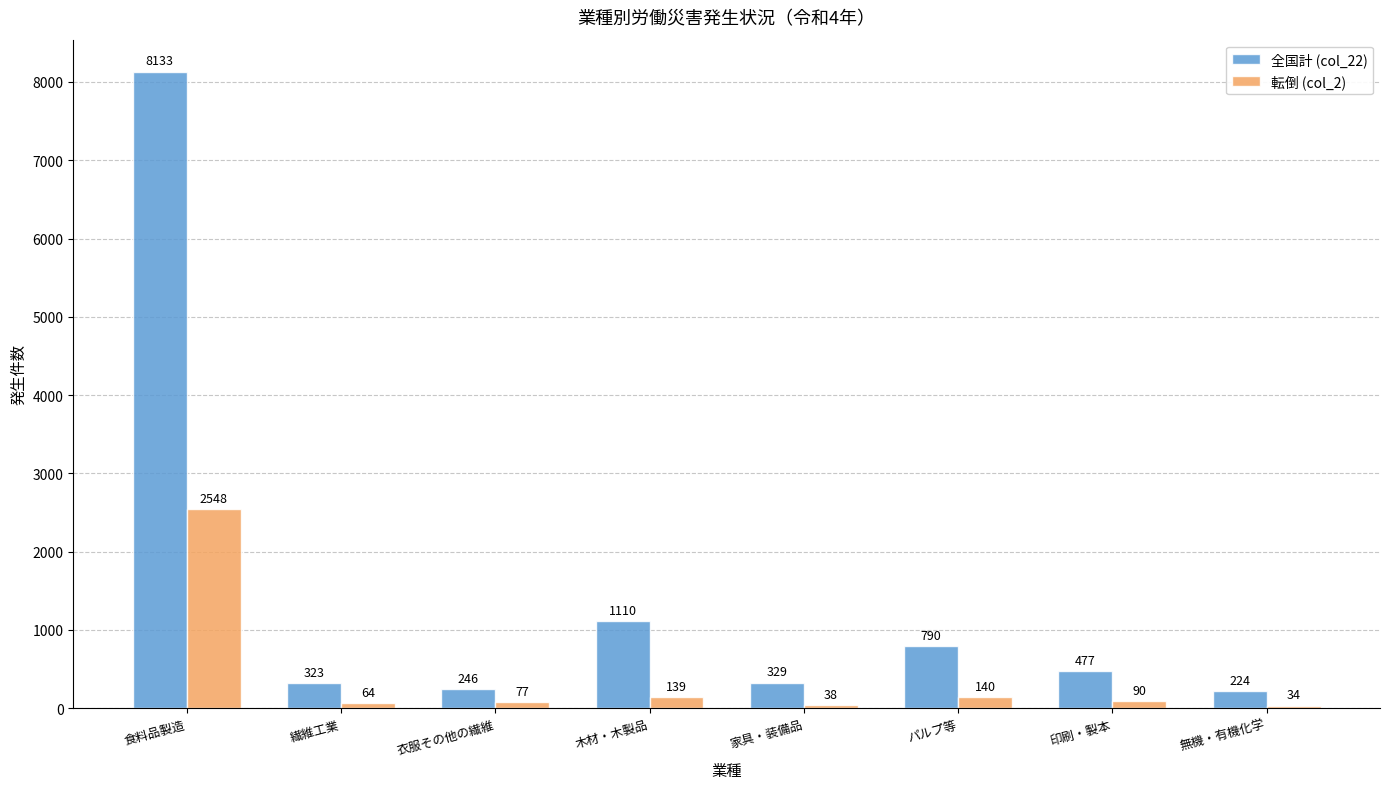

Where does the 転倒 (col_2) series first go above 90?

食料品製造